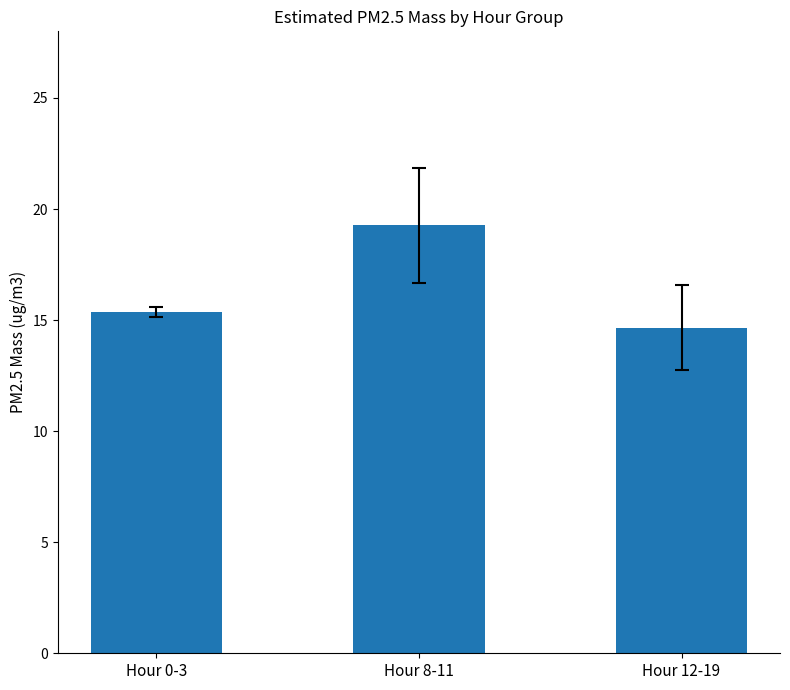

Where is the data nearest to the value 16?

Hour 0-3